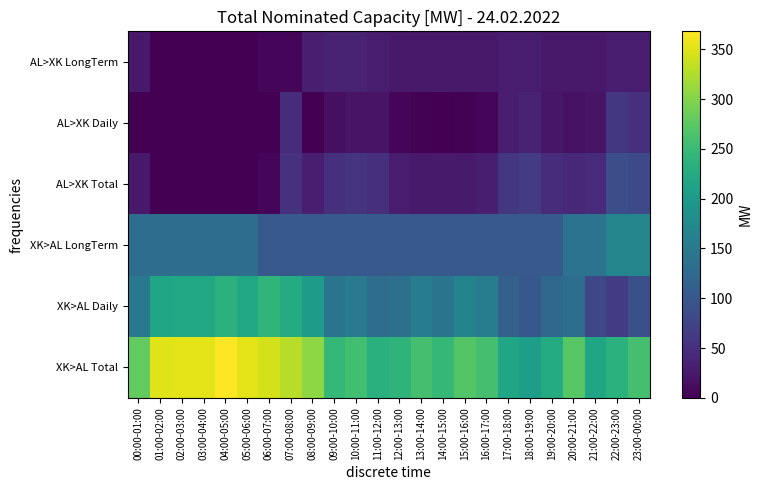

Reading left to right, what are all the values shown in this chart?

AL>XK LongTerm: 00:00-01:00=25	01:00-02:00=0	02:00-03:00=0	03:00-04:00=0	04:00-05:00=0	05:00-06:00=0	06:00-07:00=6	07:00-08:00=6	08:00-09:00=31	09:00-10:00=36	10:00-11:00=36	11:00-12:00=30	12:00-13:00=25	13:00-14:00=25	14:00-15:00=25	15:00-16:00=25	16:00-17:00=25	17:00-18:00=30	18:00-19:00=30	19:00-20:00=25	20:00-21:00=25	21:00-22:00=25	22:00-23:00=30	23:00-00:00=30
AL>XK Daily: 00:00-01:00=0	01:00-02:00=0	02:00-03:00=0	03:00-04:00=0	04:00-05:00=0	05:00-06:00=0	06:00-07:00=0	07:00-08:00=46	08:00-09:00=0	09:00-10:00=15	10:00-11:00=20	11:00-12:00=19	12:00-13:00=5	13:00-14:00=2	14:00-15:00=1	15:00-16:00=2	16:00-17:00=6	17:00-18:00=30	18:00-19:00=36	19:00-20:00=22	20:00-21:00=17	21:00-22:00=19	22:00-23:00=59	23:00-00:00=51
AL>XK Total: 00:00-01:00=25	01:00-02:00=0	02:00-03:00=0	03:00-04:00=0	04:00-05:00=0	05:00-06:00=0	06:00-07:00=6	07:00-08:00=52	08:00-09:00=31	09:00-10:00=51	10:00-11:00=56	11:00-12:00=49	12:00-13:00=30	13:00-14:00=27	14:00-15:00=26	15:00-16:00=27	16:00-17:00=31	17:00-18:00=60	18:00-19:00=66	19:00-20:00=47	20:00-21:00=42	21:00-22:00=44	22:00-23:00=89	23:00-00:00=81
XK>AL LongTerm: 00:00-01:00=132	01:00-02:00=132	02:00-03:00=132	03:00-04:00=132	04:00-05:00=132	05:00-06:00=132	06:00-07:00=103	07:00-08:00=103	08:00-09:00=103	09:00-10:00=103	10:00-11:00=103	11:00-12:00=103	12:00-13:00=103	13:00-14:00=103	14:00-15:00=103	15:00-16:00=103	16:00-17:00=103	17:00-18:00=103	18:00-19:00=103	19:00-20:00=103	20:00-21:00=140	21:00-22:00=140	22:00-23:00=169	23:00-00:00=169
XK>AL Daily: 00:00-01:00=148	01:00-02:00=218	02:00-03:00=221	03:00-04:00=221	04:00-05:00=236	05:00-06:00=221	06:00-07:00=241	07:00-08:00=226	08:00-09:00=202	09:00-10:00=142	10:00-11:00=153	11:00-12:00=131	12:00-13:00=136	13:00-14:00=156	14:00-15:00=142	15:00-16:00=166	16:00-17:00=156	17:00-18:00=113	18:00-19:00=102	19:00-20:00=123	20:00-21:00=133	21:00-22:00=78	22:00-23:00=66	23:00-00:00=90
XK>AL Total: 00:00-01:00=280	01:00-02:00=350	02:00-03:00=353	03:00-04:00=353	04:00-05:00=368	05:00-06:00=353	06:00-07:00=344	07:00-08:00=329	08:00-09:00=305	09:00-10:00=245	10:00-11:00=256	11:00-12:00=234	12:00-13:00=239	13:00-14:00=259	14:00-15:00=245	15:00-16:00=269	16:00-17:00=259	17:00-18:00=216	18:00-19:00=205	19:00-20:00=226	20:00-21:00=273	21:00-22:00=218	22:00-23:00=235	23:00-00:00=259